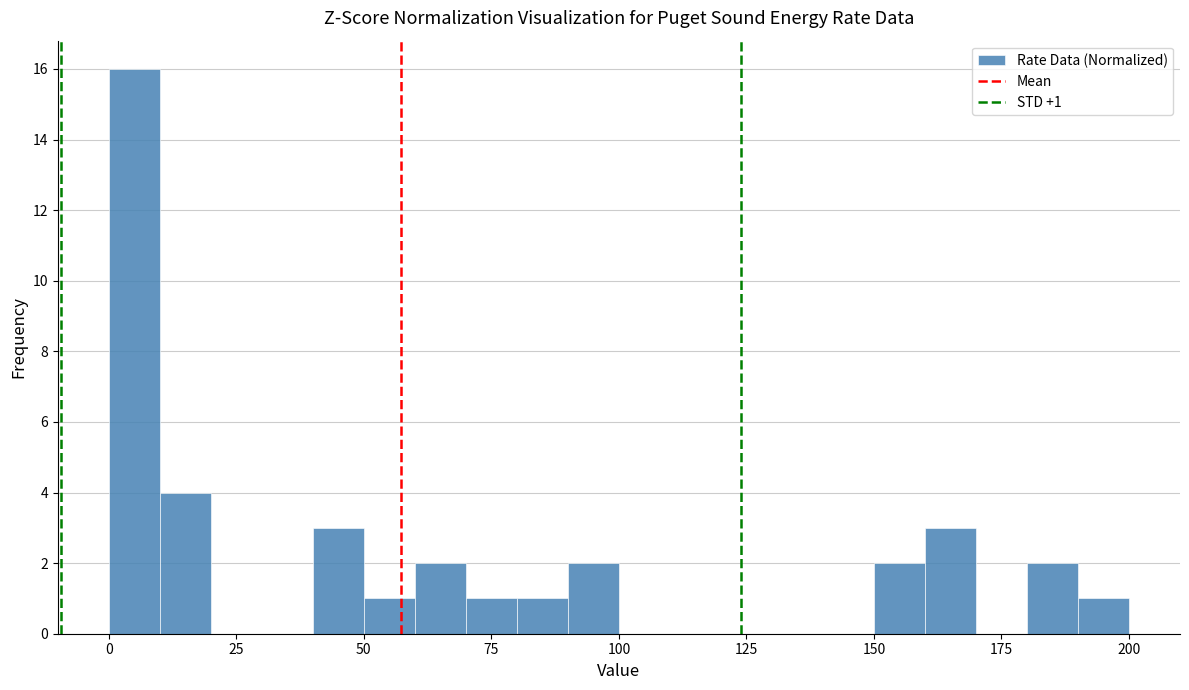

Around what value on the x-axis is the tallest bar? Give the approximate position of its centre, as read against the axis.

5